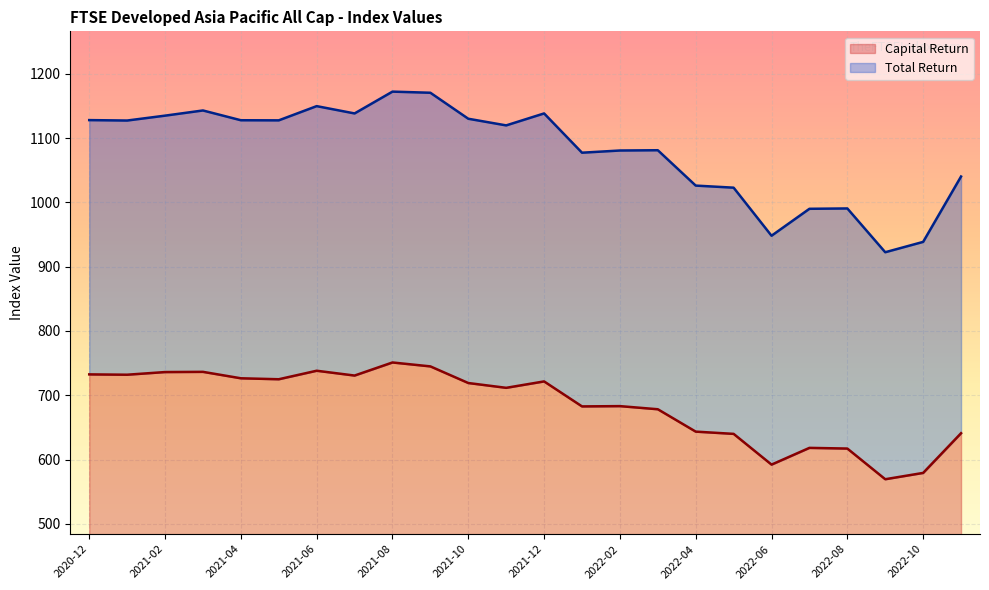

What is the average value of the Capital Return series?

201.4